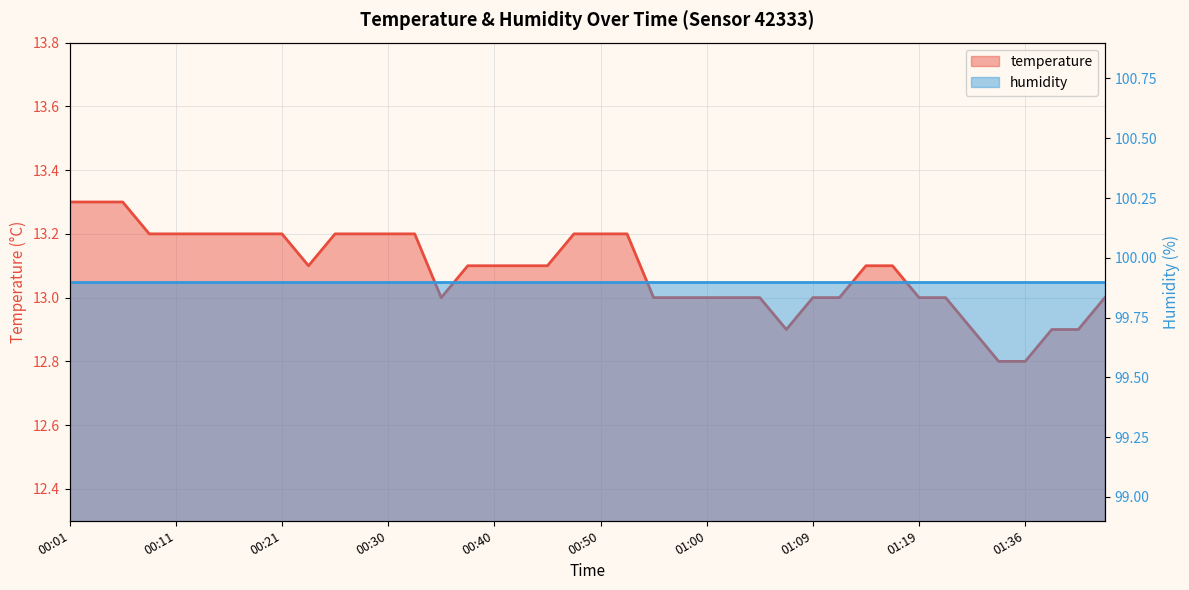

What is the average value?

13.1